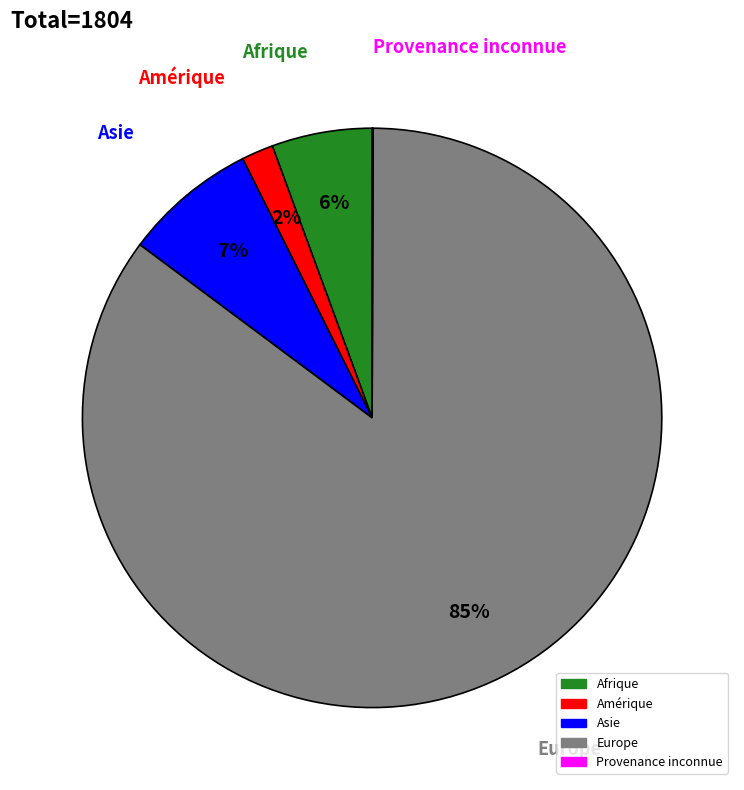

To the nearest percent, what is the average slice percentage?

20%